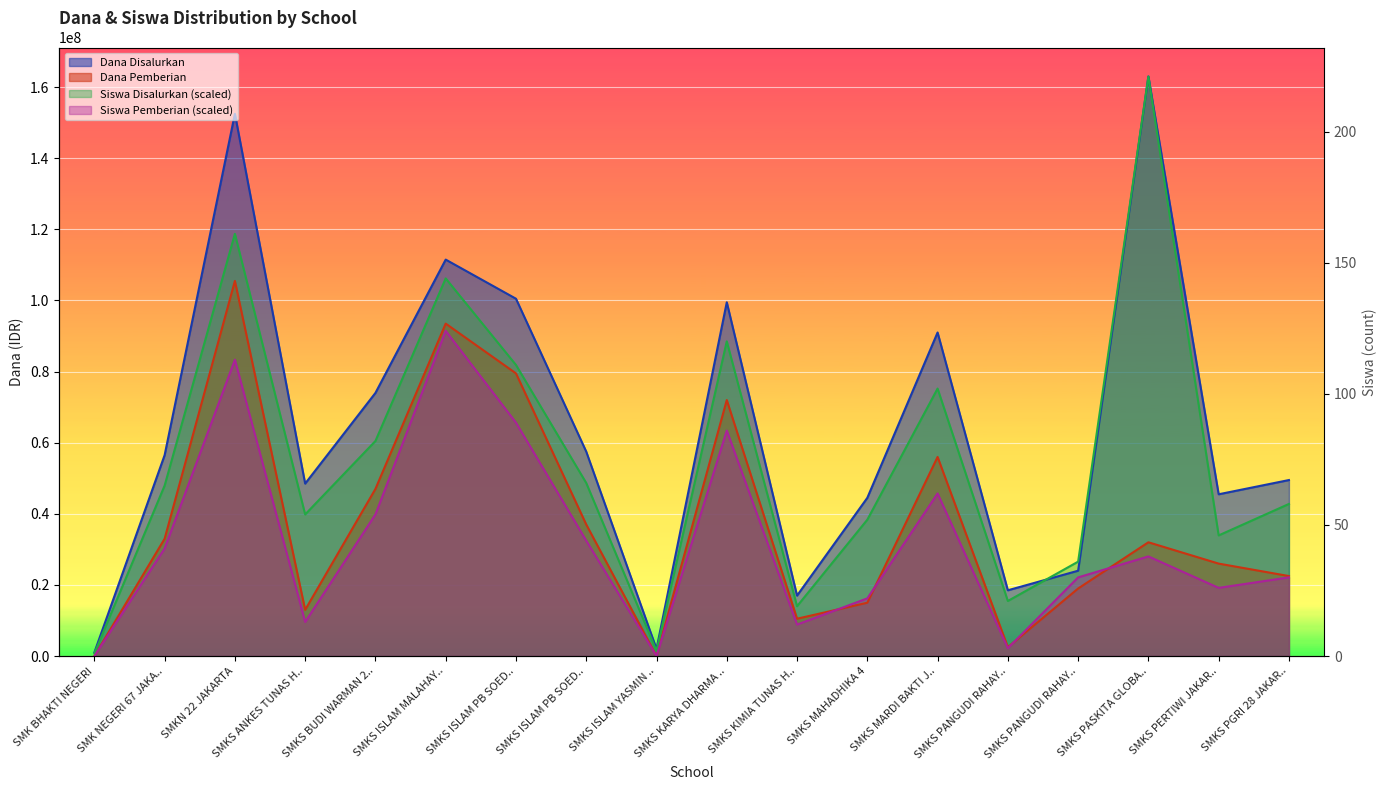

What is the label of the 13th point from the left?

SMKS MARDI BAKTI J..